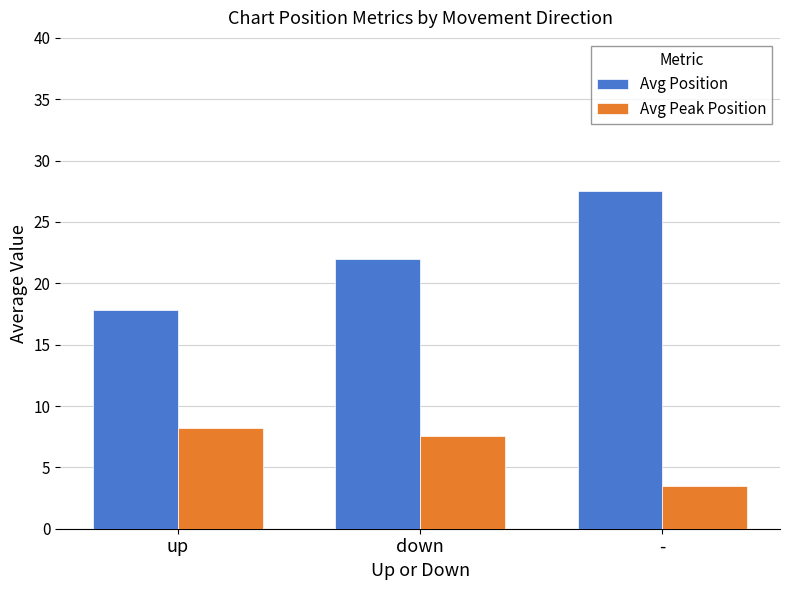

List the series in order of their peak value, highest first.

Avg Position, Avg Peak Position